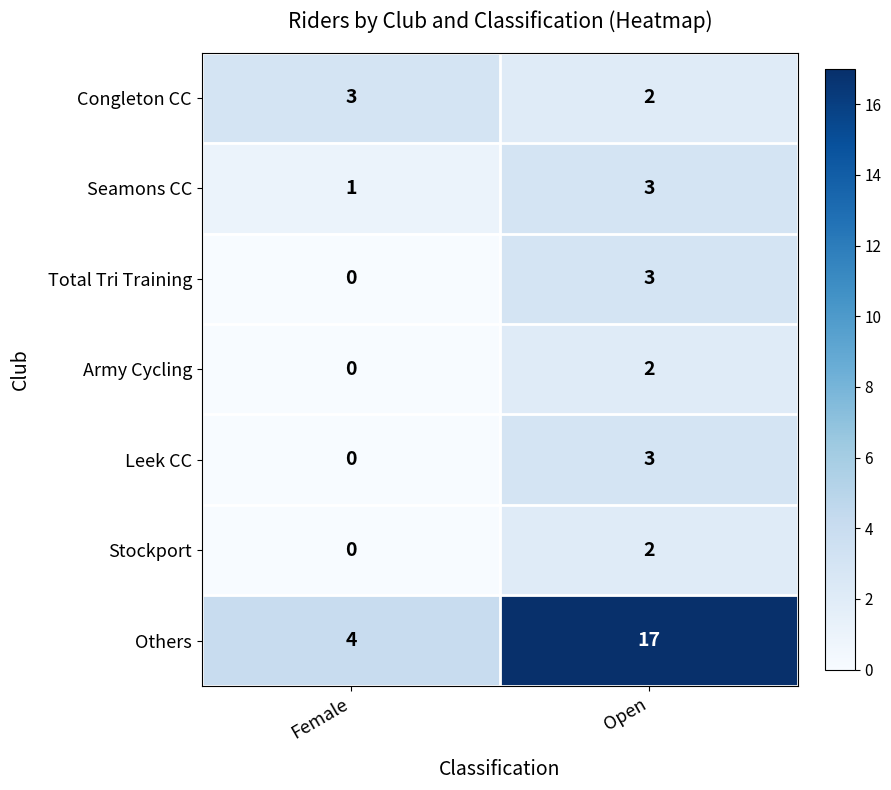

Between Female and Open, which series saw the biggest shift?

Others